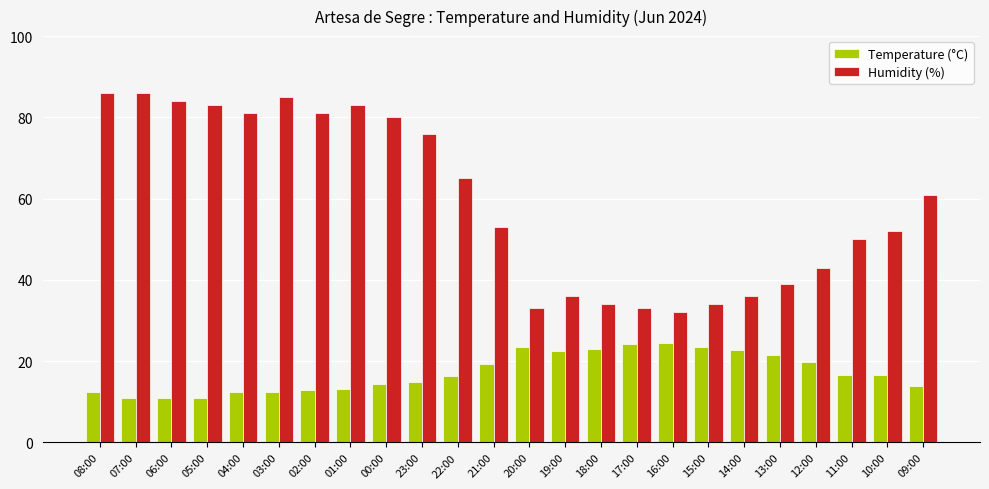

What is the difference between the maximum and second lowest values in the Temperature (°C) series?

13.5